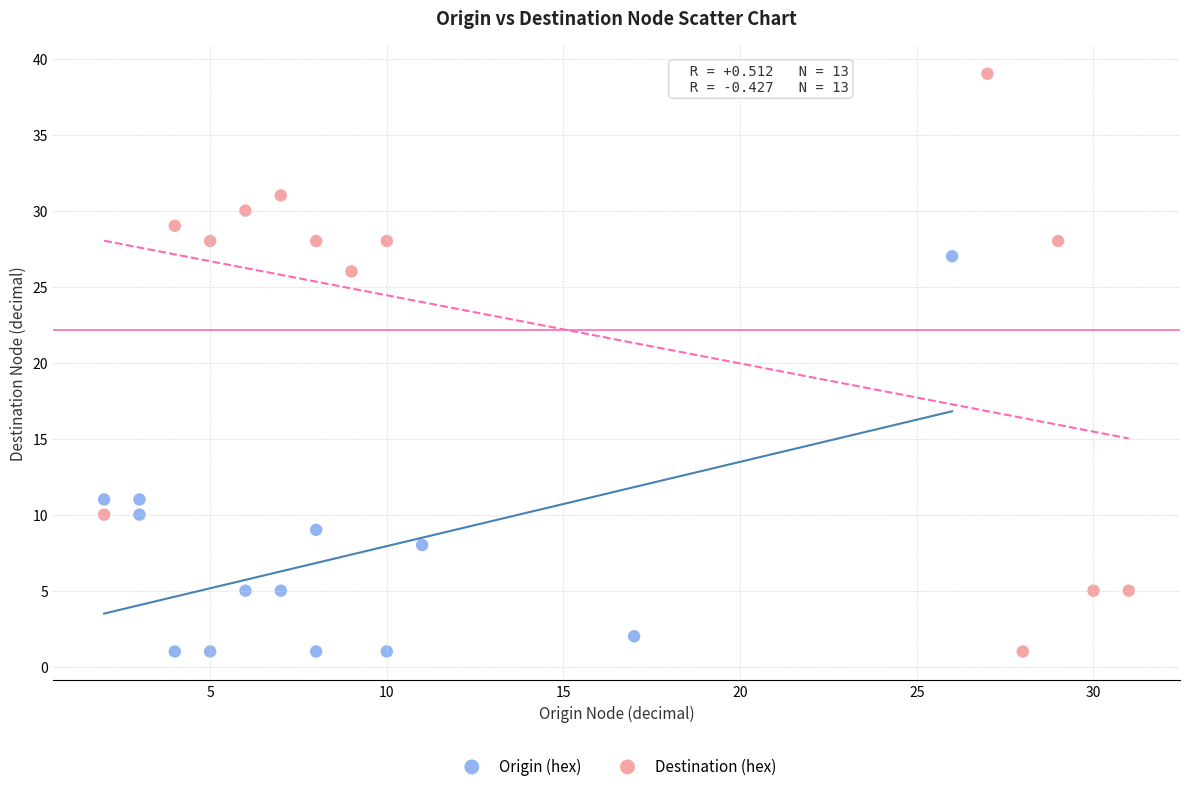

Which series reaches the maximum Y coordinate?

Destination (hex)